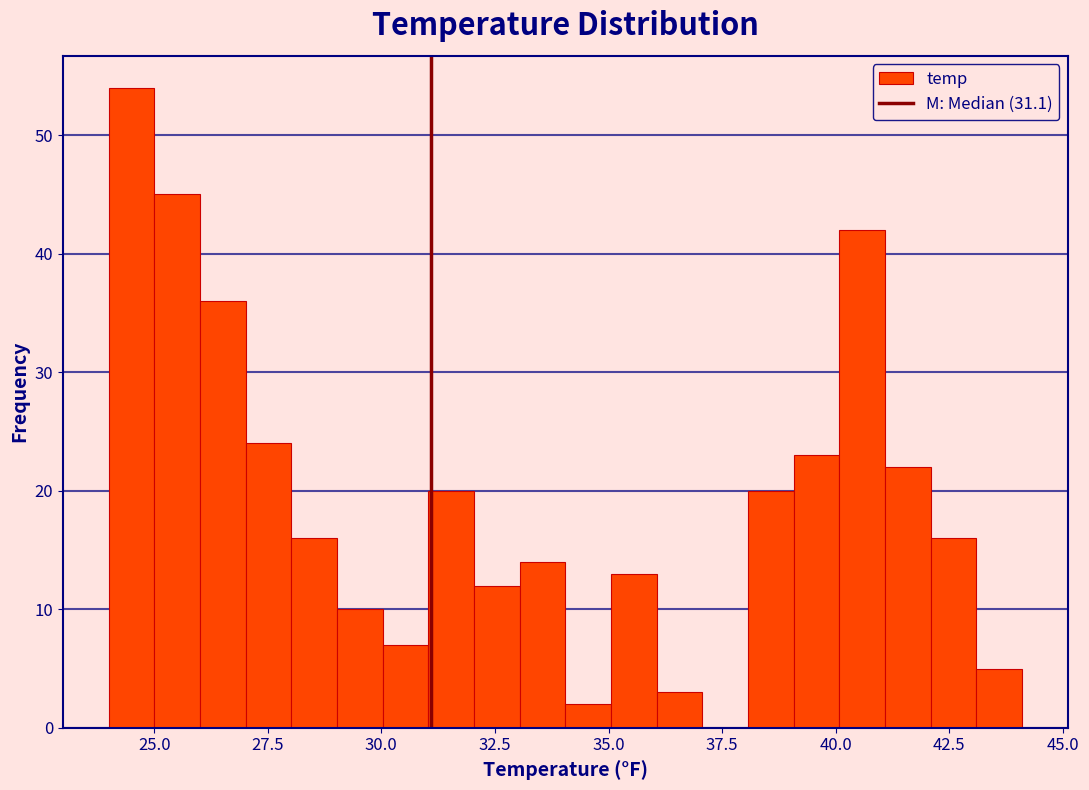

Around what value on the x-axis is the tallest bar? Give the approximate position of its centre, as read against the axis.

24.5